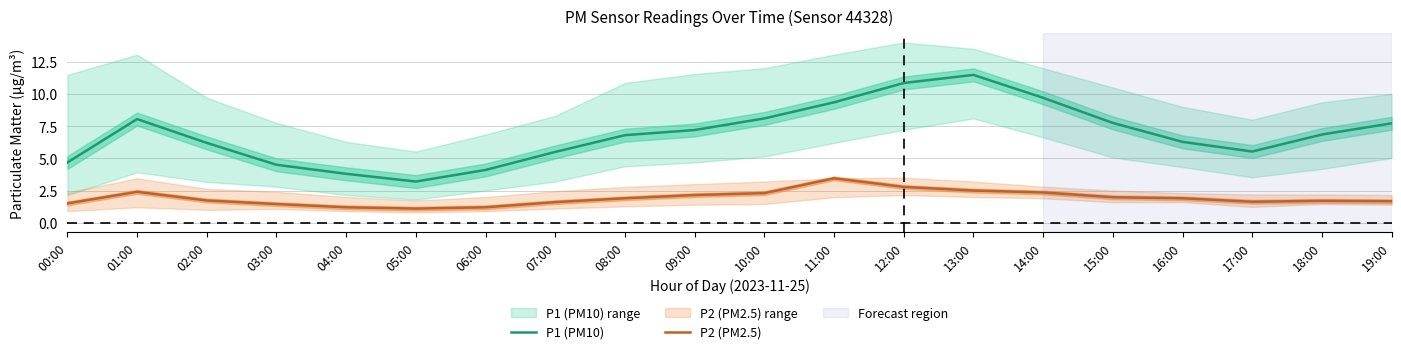

Is the value of P2 (PM2.5) at 00:00 greater than the value of P1 (PM10) at 07:00?

No